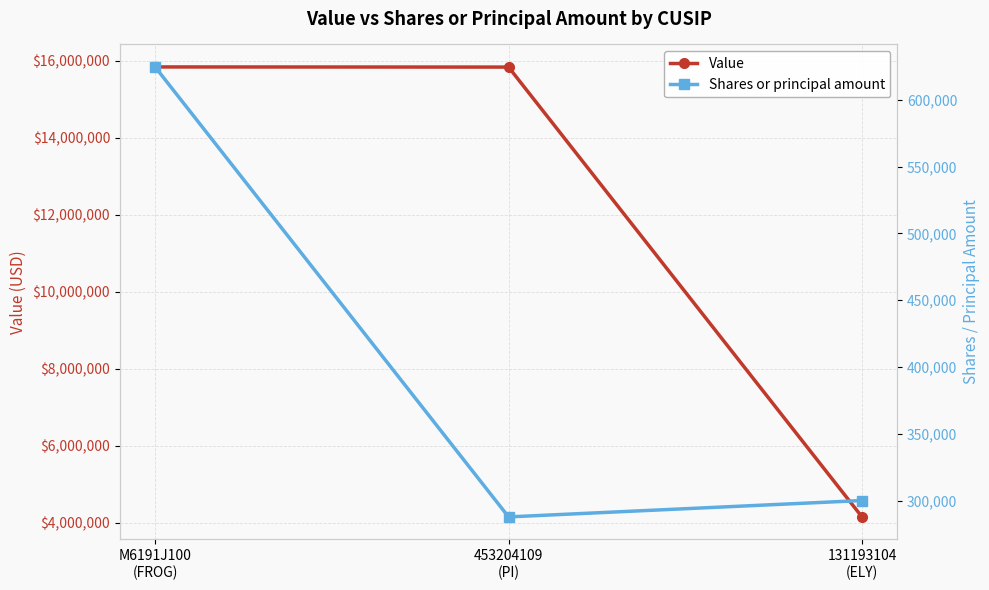

What is the maximum value shown in the chart?

15837853